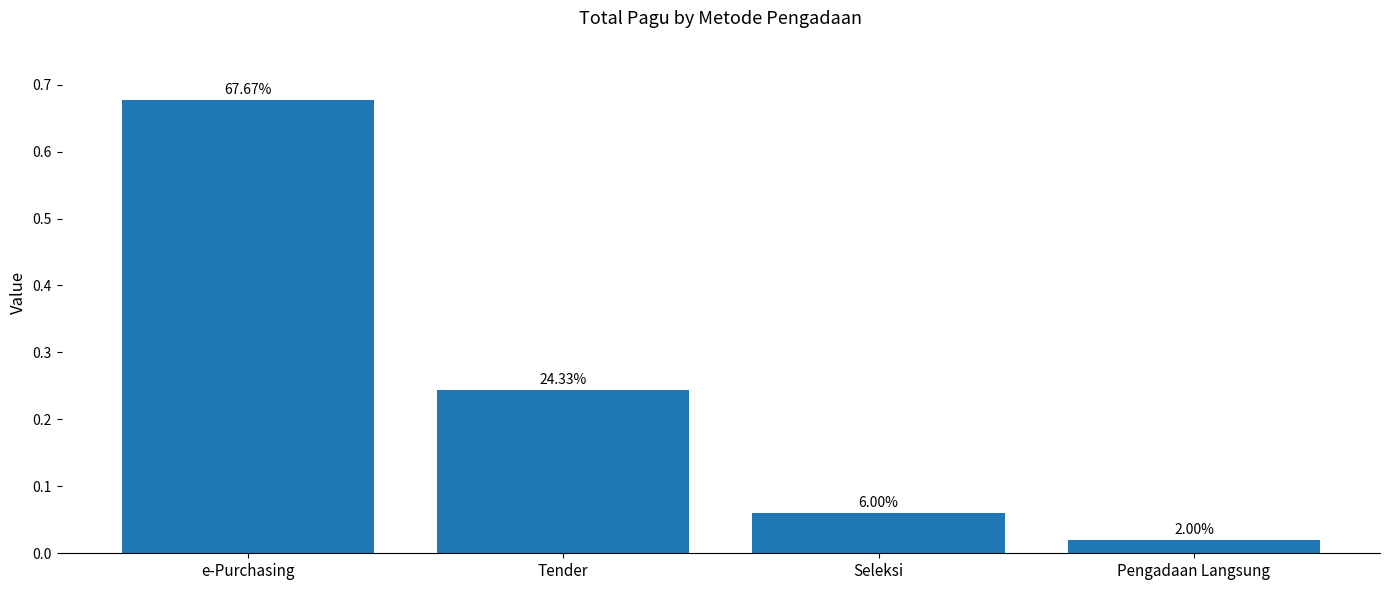

What is the change in value from Tender to Pengadaan Langsung?

-0.2